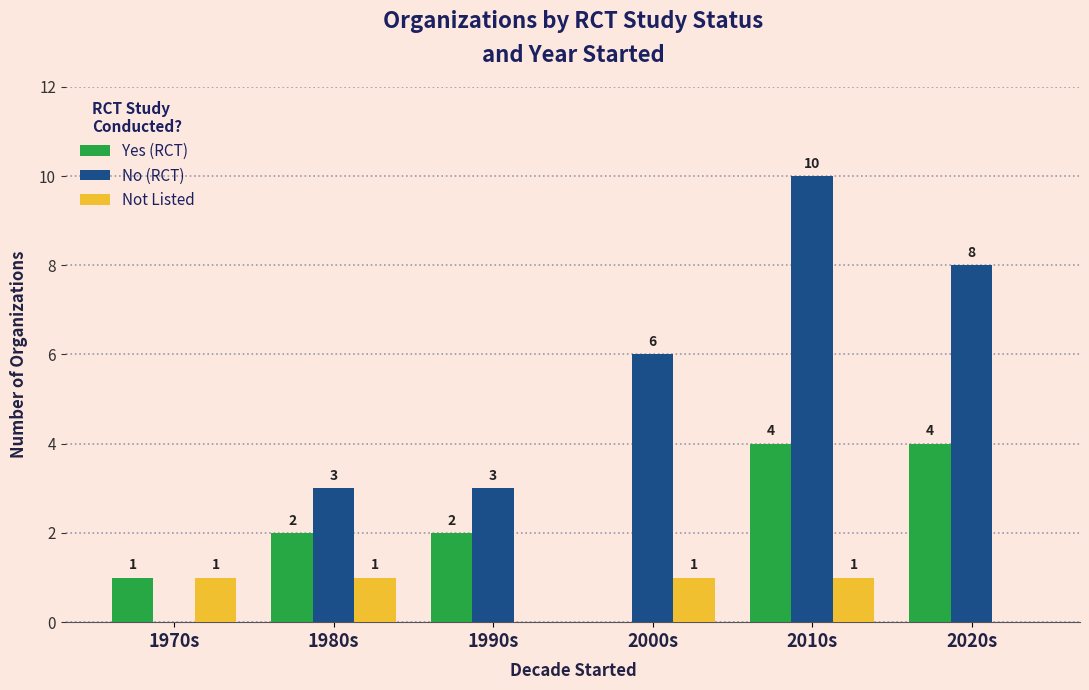

The value of Yes (RCT) at 1980s is 2. True or false?

True